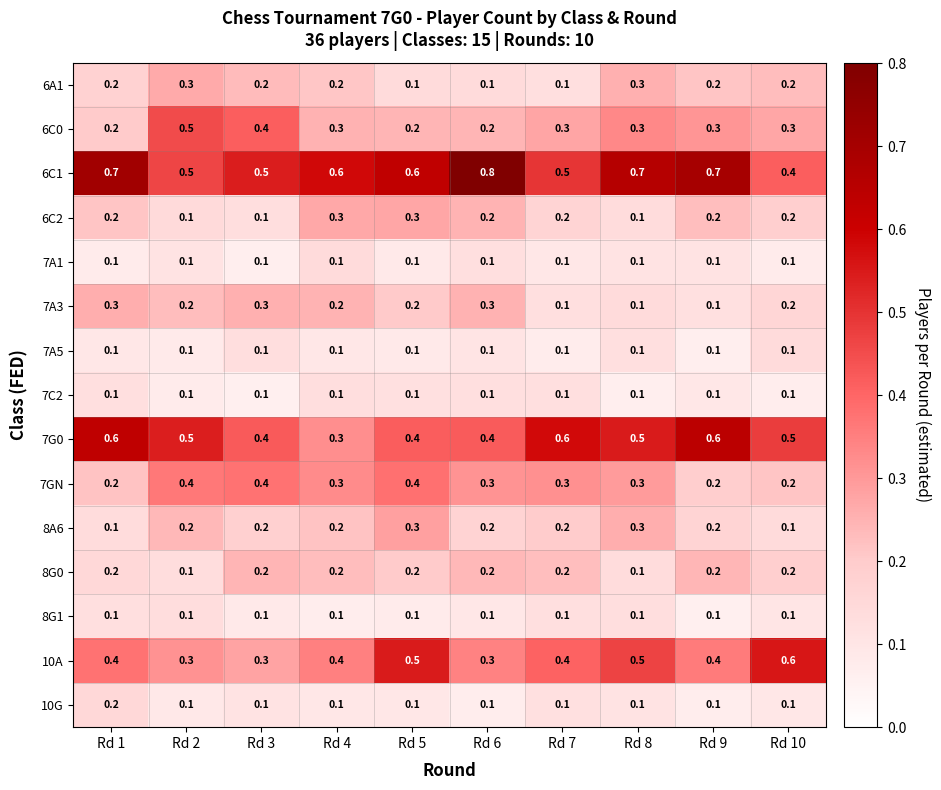

How many distinct data groups are displayed?

15